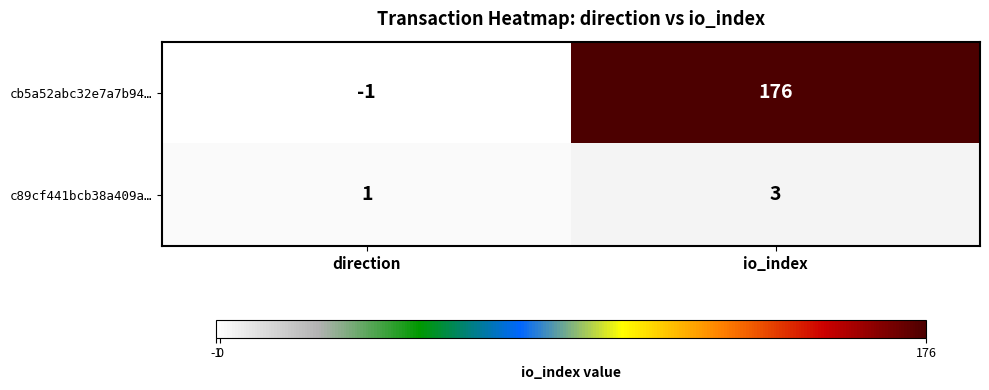

What is the approximate value of c89cf441bcb38a409a… at io_index?

3